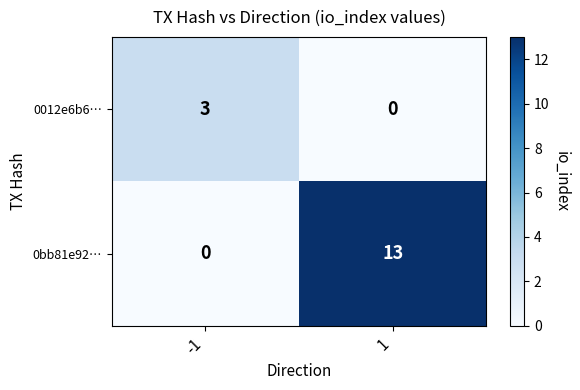

Reading left to right, list all the values displayed in this chart.

0012e6b6…: 3	0
0bb81e92…: 0	13